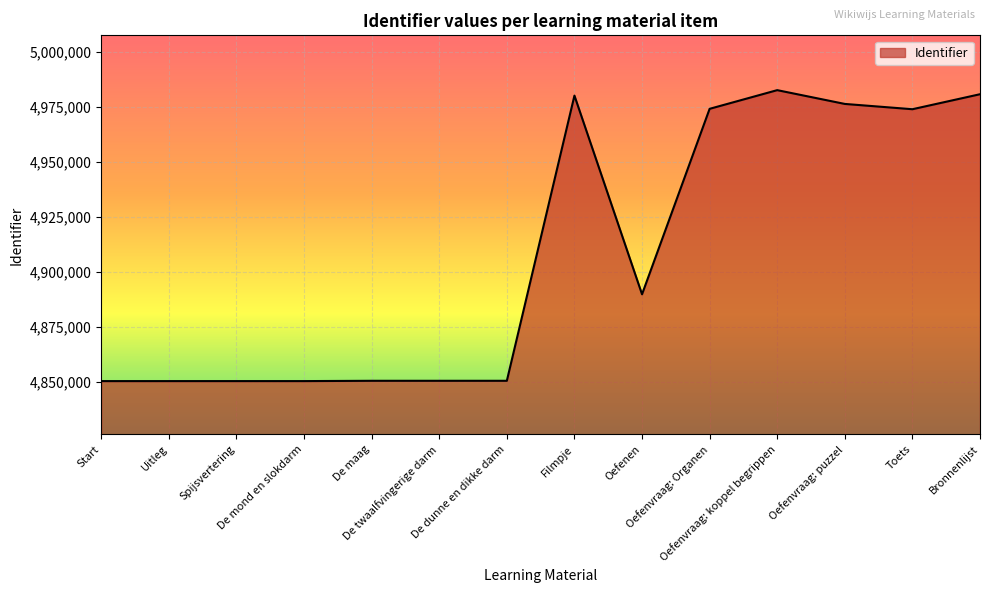

What is the difference between the maximum and minimum values?

132254